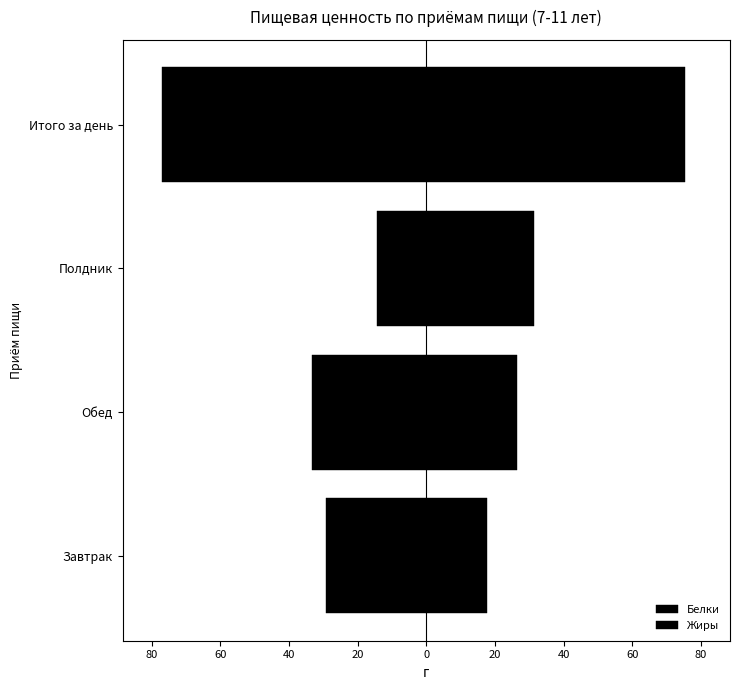

What is the total value across all series at Обед?

-6.7